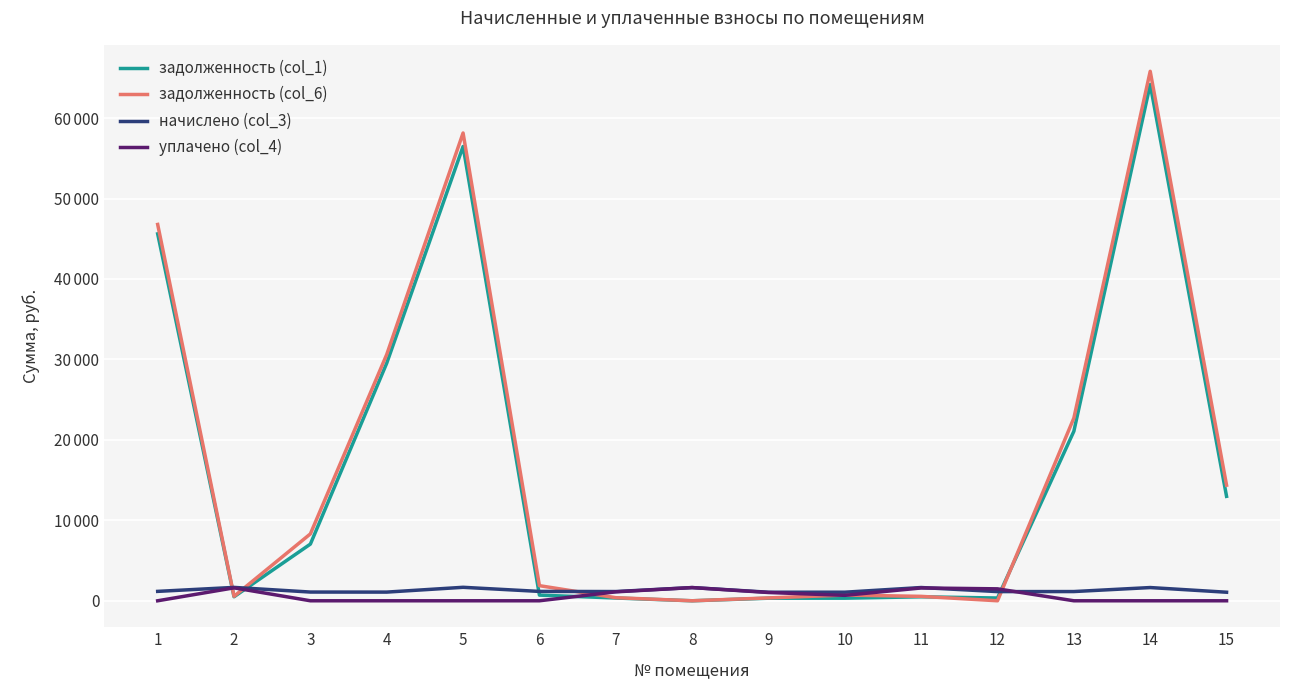

Does the chart display data point markers on the line(s)?

No